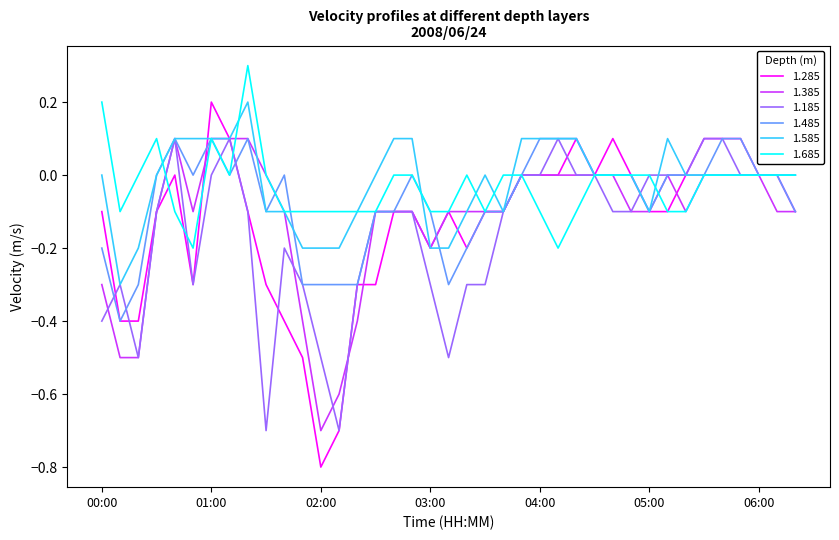

What is the greatest value displayed?

0.3